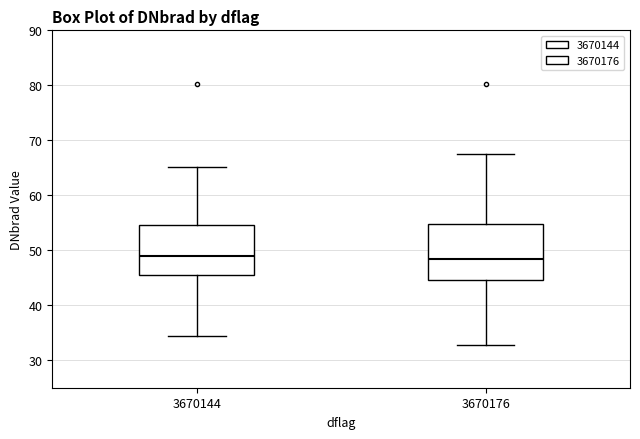

Reading left to right, transcribe this box plot: for each box, give where its median line is, the range the box spans, and where its two whiskers end, as read against the y-axis. The values are not printed on the chart, so give them approximately, as read against the axis.

3670144: median 49, box 46 to 55, whiskers 34 to 65
3670176: median 48, box 45 to 55, whiskers 33 to 67